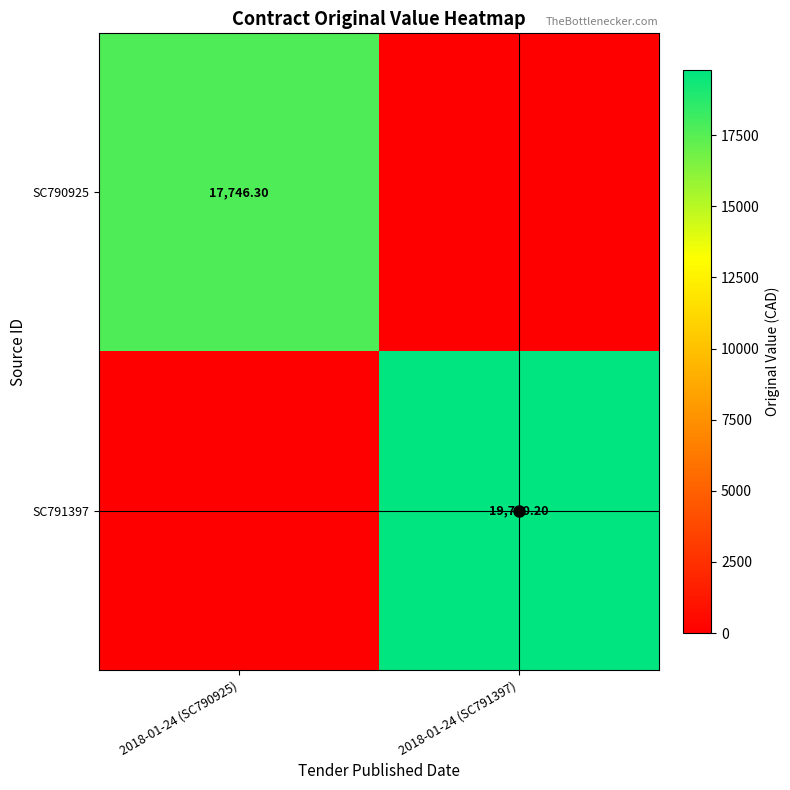

List the series in order of their peak value, lowest first.

SC790925, SC791397